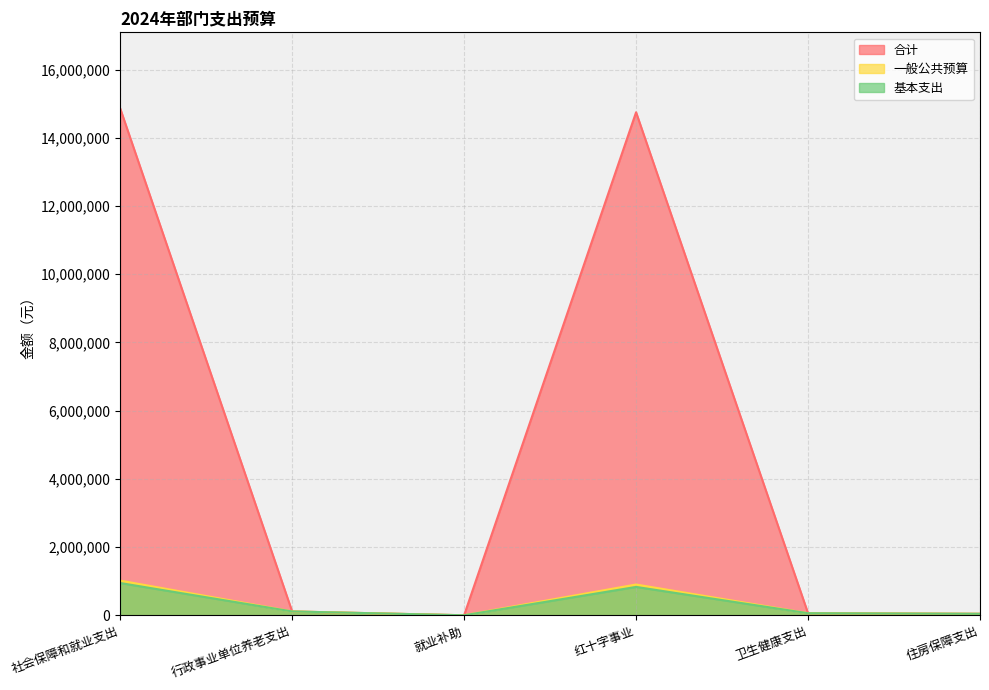

How many data points in 一般公共预算 are less than 113049?

3